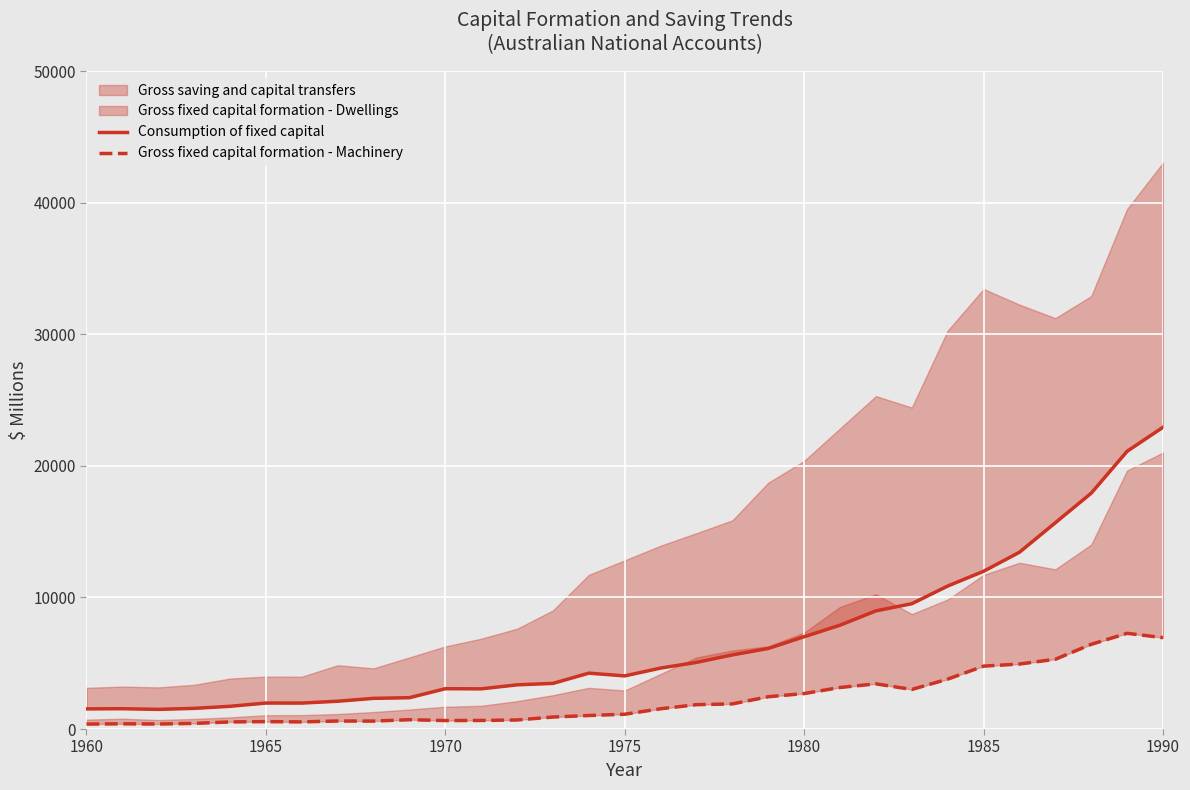

How many interior local valleys does the Gross fixed capital formation - Machinery series have?

5